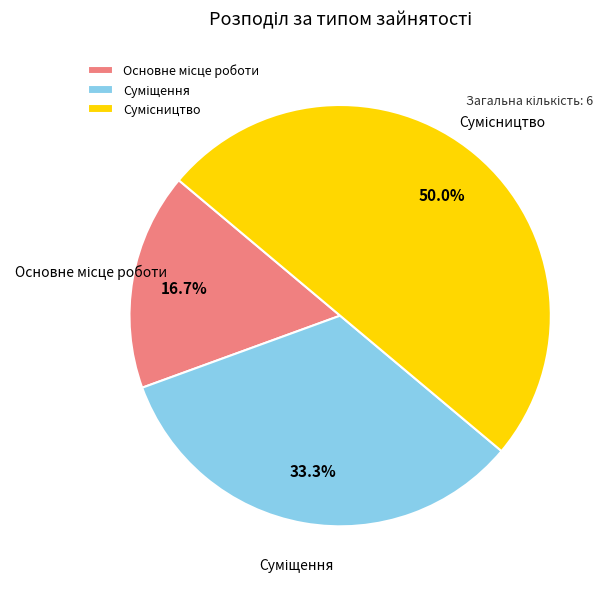

Which category has the smallest portion of the pie?

Основне місце роботи